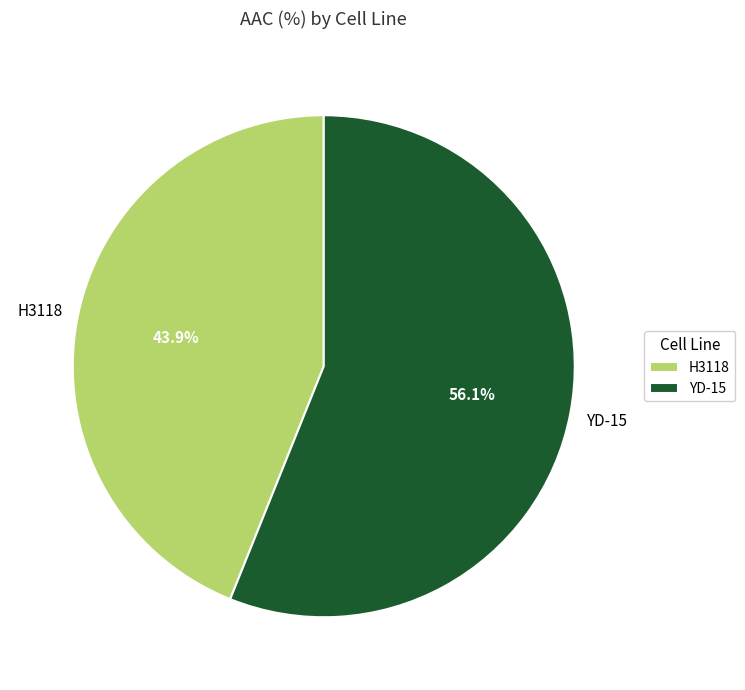

Which slice is the smallest?

H3118